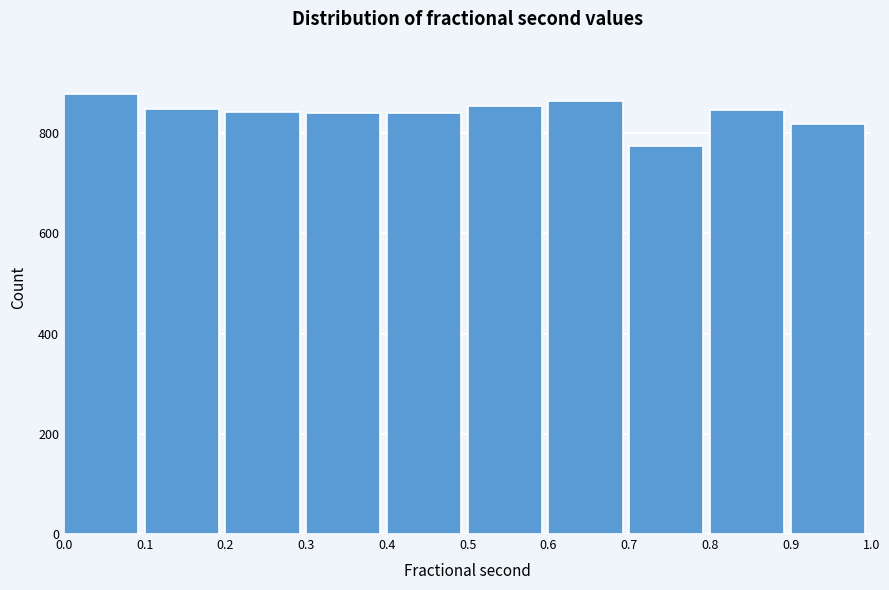

What is the height of the bar covering 0.7 to 0.8 on the x-axis? The values are not printed on the chart, so give them approximately, as read against the axis.

780